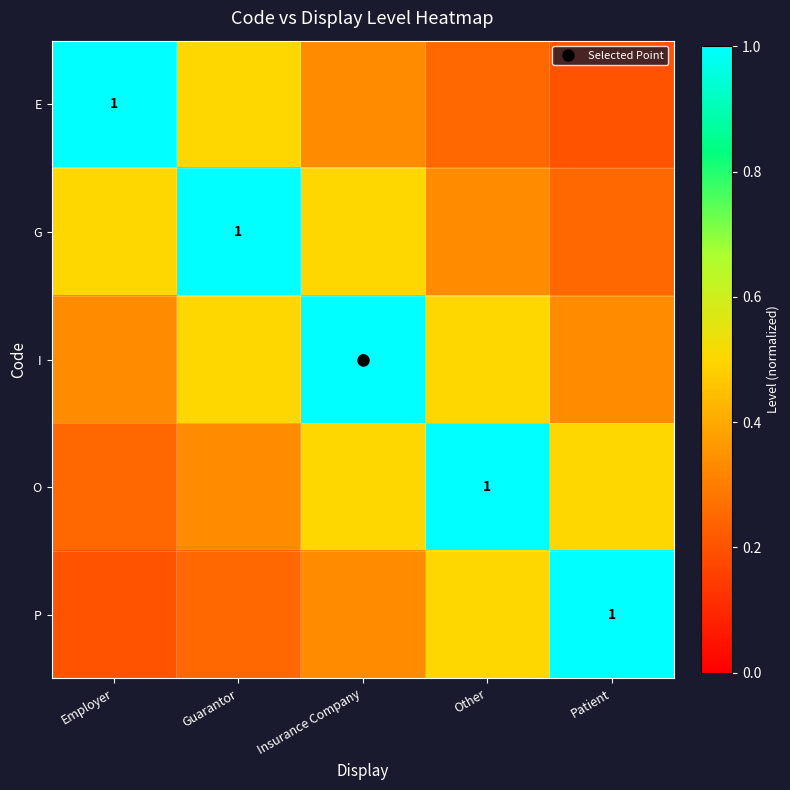

True or false: E has a value of 0.3 at Insurance Company.

True